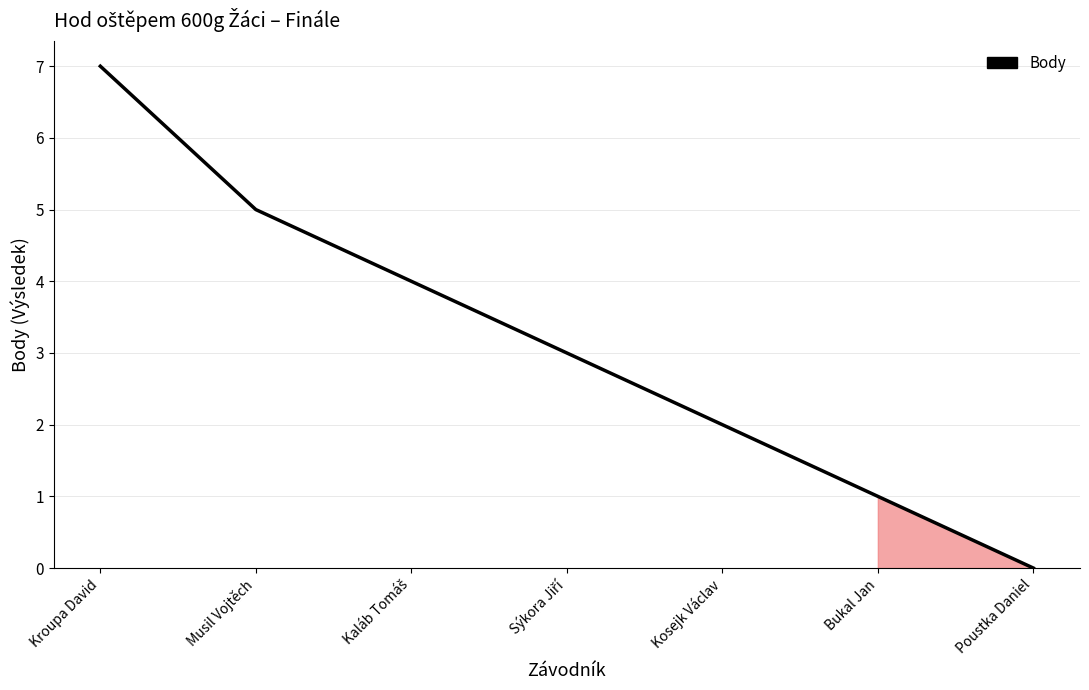

What is the difference between the maximum and minimum values?

7